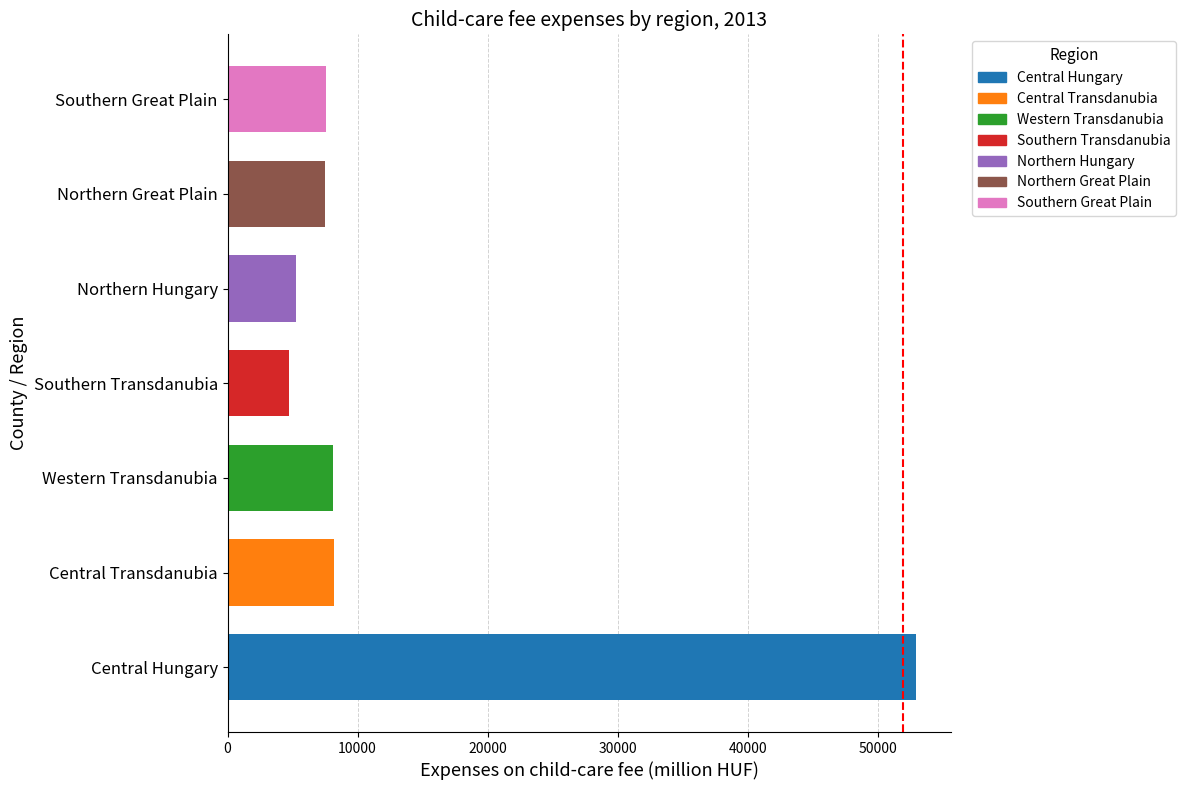

Are the bars grouped side by side (vs. stacked)?

No